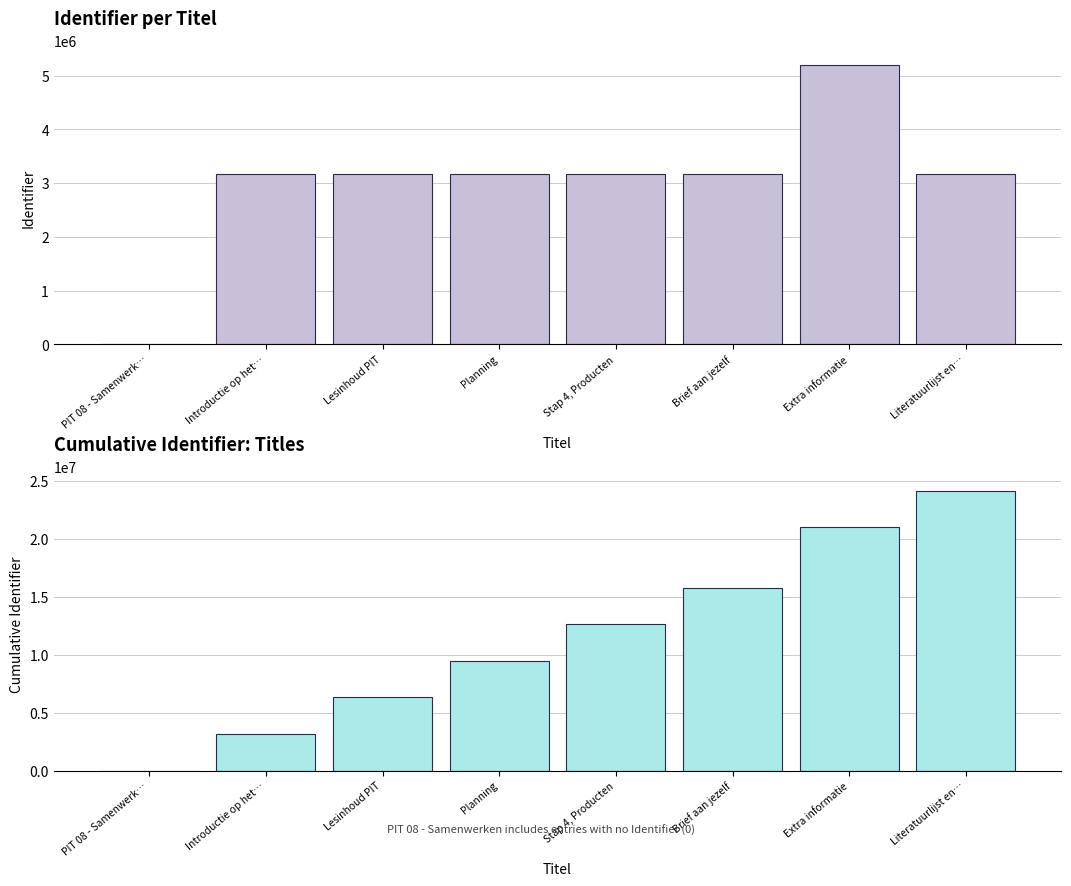

Reading left to right, transcribe all the data shown in this chart.

Identifier: 0	3163459	3163461	3163462	3163473	3163480	5206341	3163489
Cumulative Identifier: 0	3163459	6326920	9490382	12653855	15817335	21023676	24187165